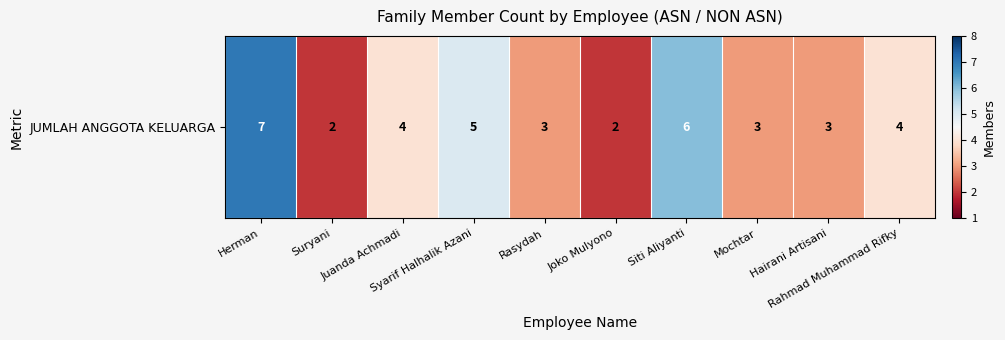

List the labels in order of value, smallest first.

Suryani, Joko Mulyono, Rasydah, Mochtar, Hairani Artisani, Juanda Achmadi, Rahmad Muhammad Rifky, Syarif Halhalik Azani, Siti Aliyanti, Herman